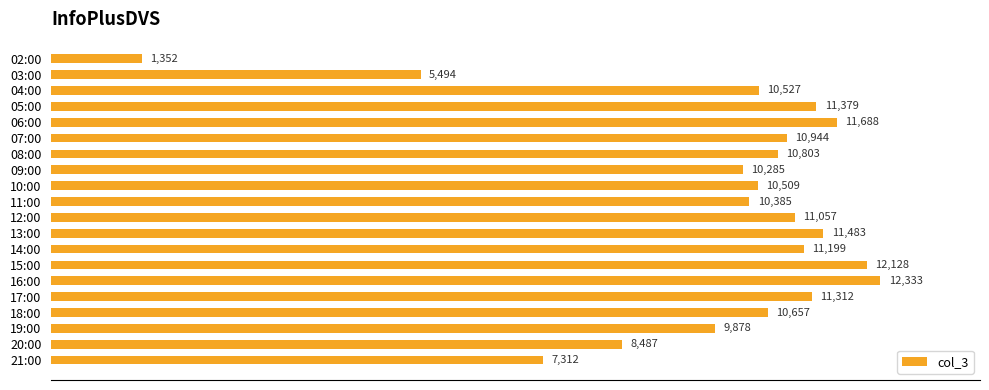

How many data points are less than 10803?

10